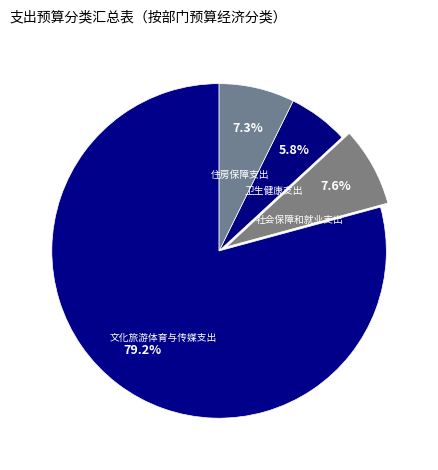

True or false: 住房保障支出 accounts for 19% of the total.

False